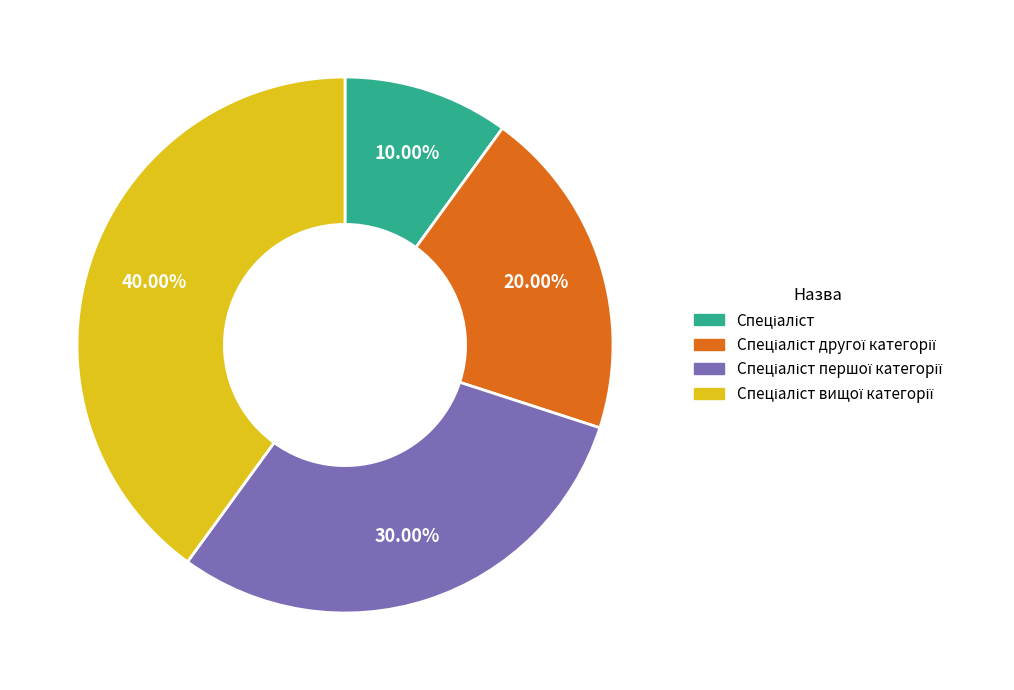

How many segments does this pie chart have?

4